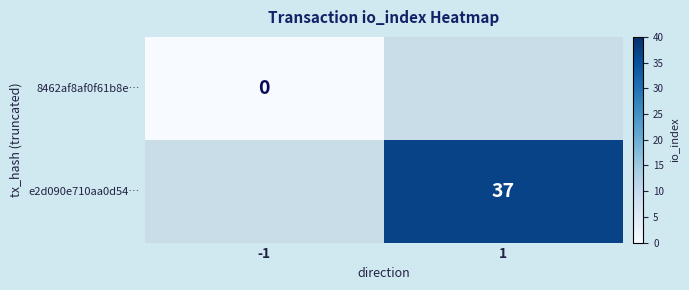

Between -1 and 1, which is larger?

1